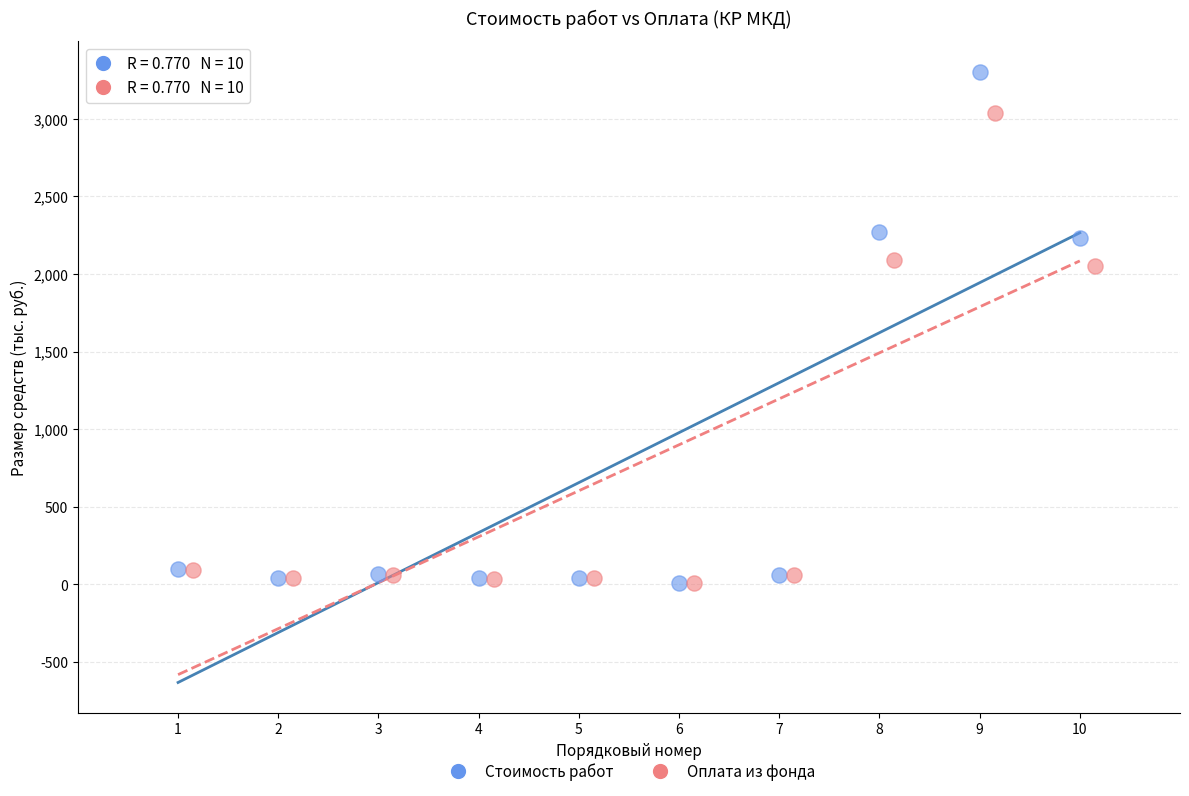

Which series has the widest spread of Y values?

Стоимость работ